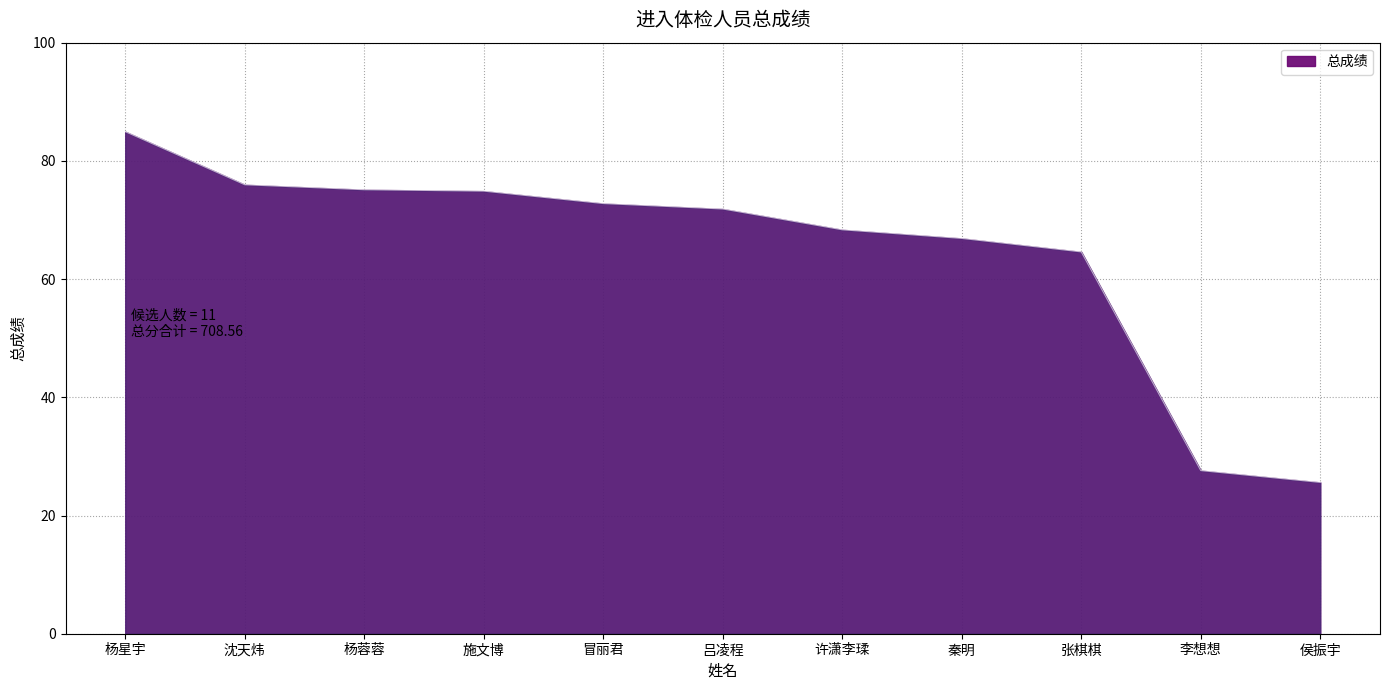

At which category does the chart reach its peak across all series?

杨星宇